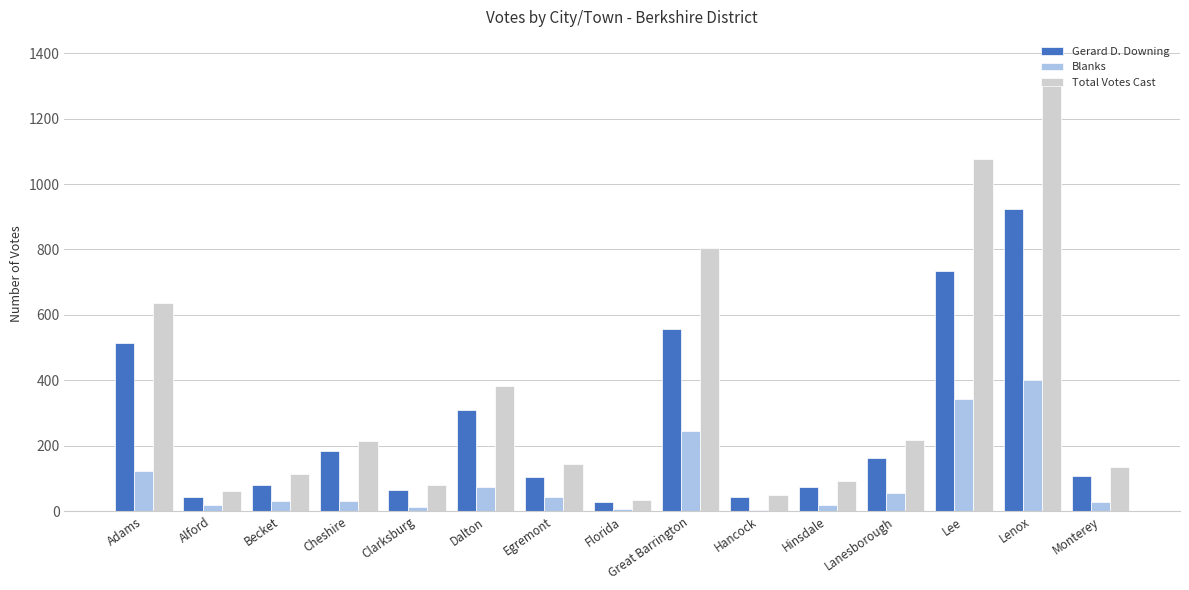

List the series in order of their peak value, lowest first.

Blanks, Gerard D. Downing, Total Votes Cast